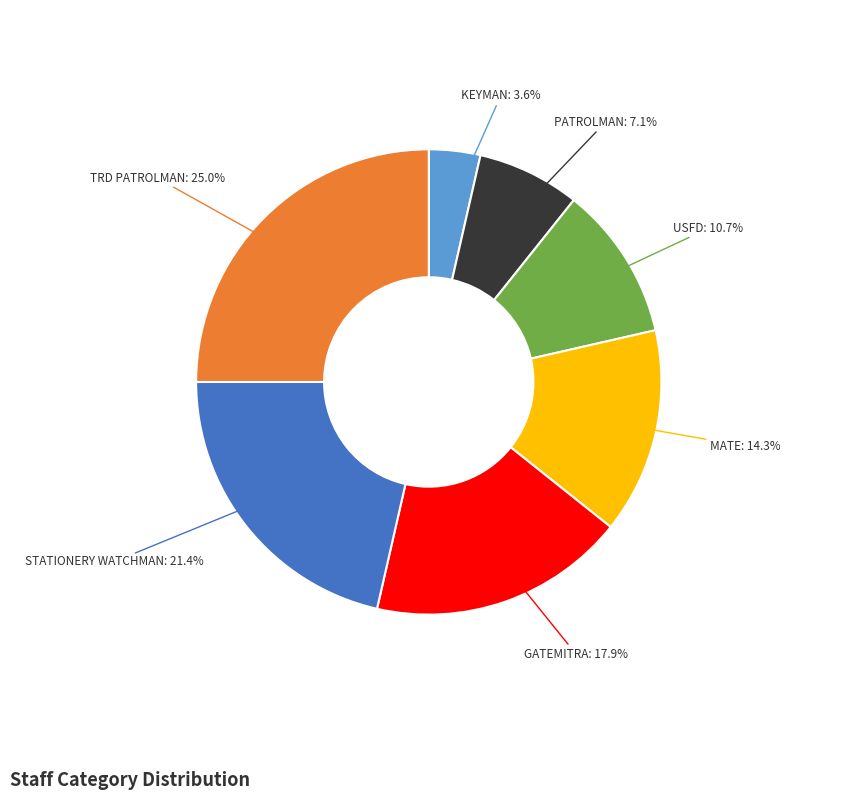

Which slice is the largest?

TRD PATROLMAN